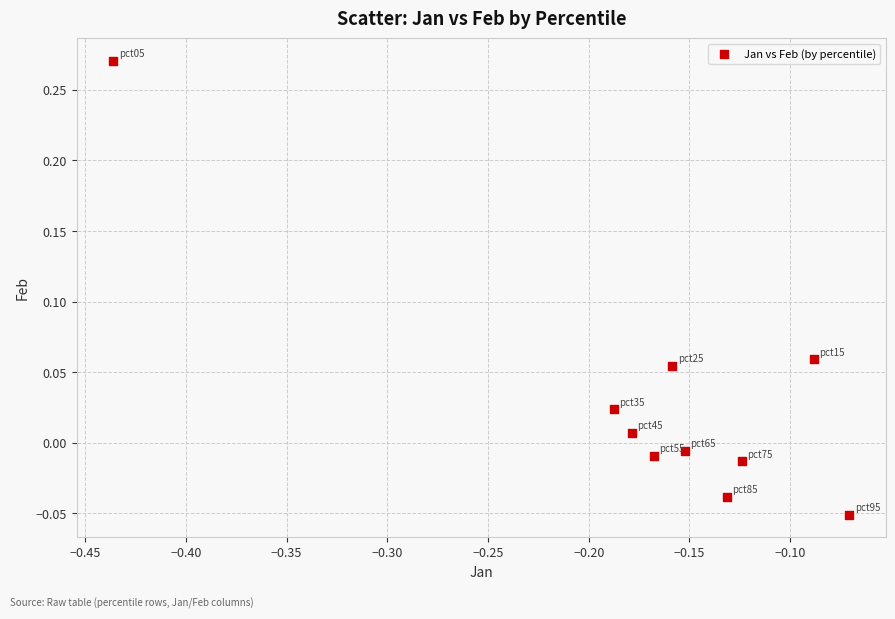

What is the range of X values (max minus min)?

0.4